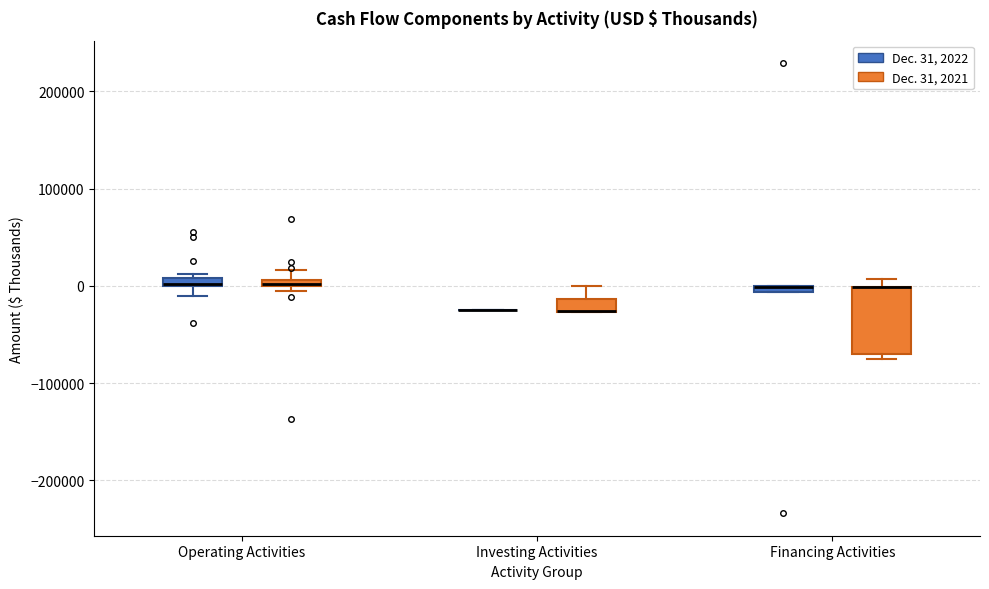

Which box is the tallest, from its lower edge to its upper edge?

Financing Activities (Dec. 31, 2021)